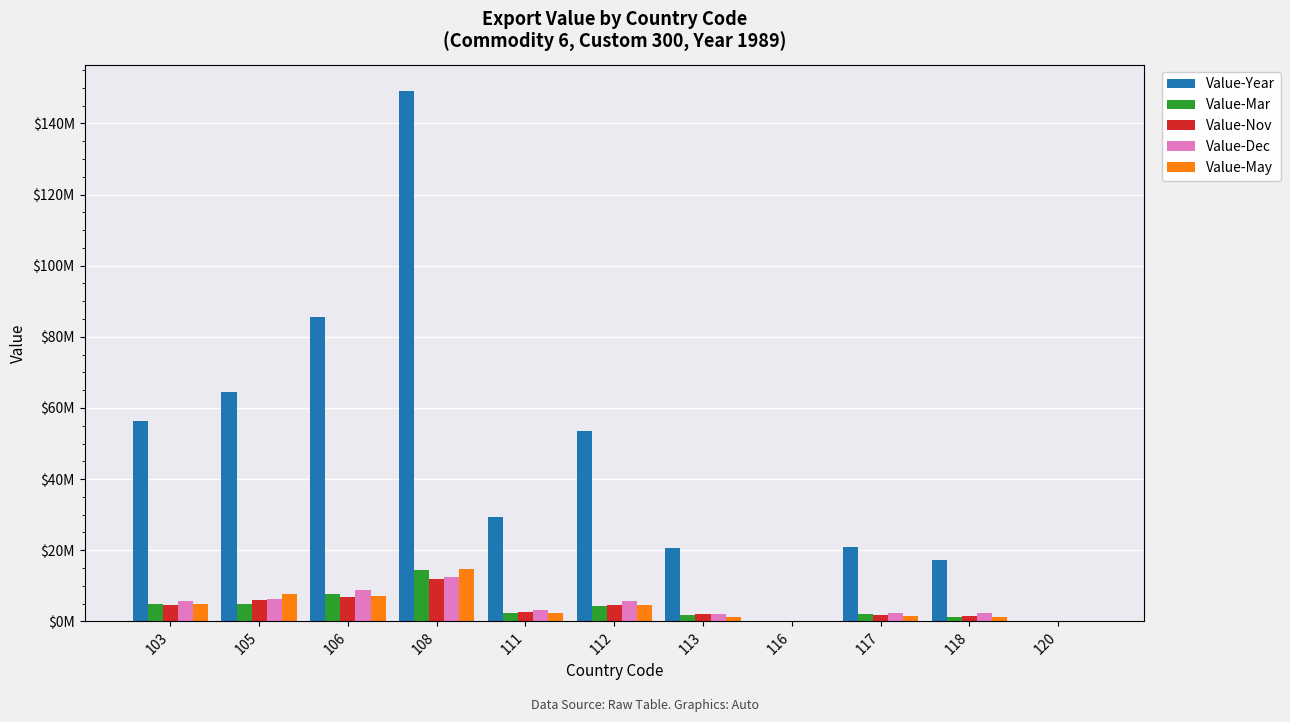

What is the difference between the Value-Year values at 117 and 116?

20882493